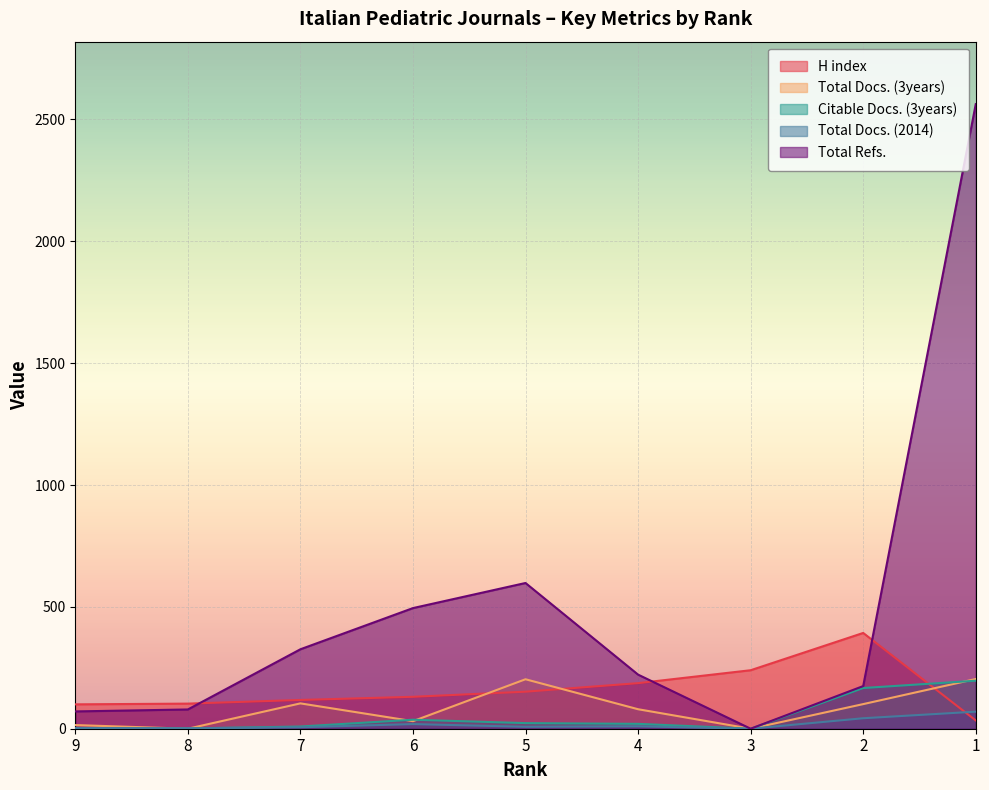

How many positive values does the Total Refs. series have?

8